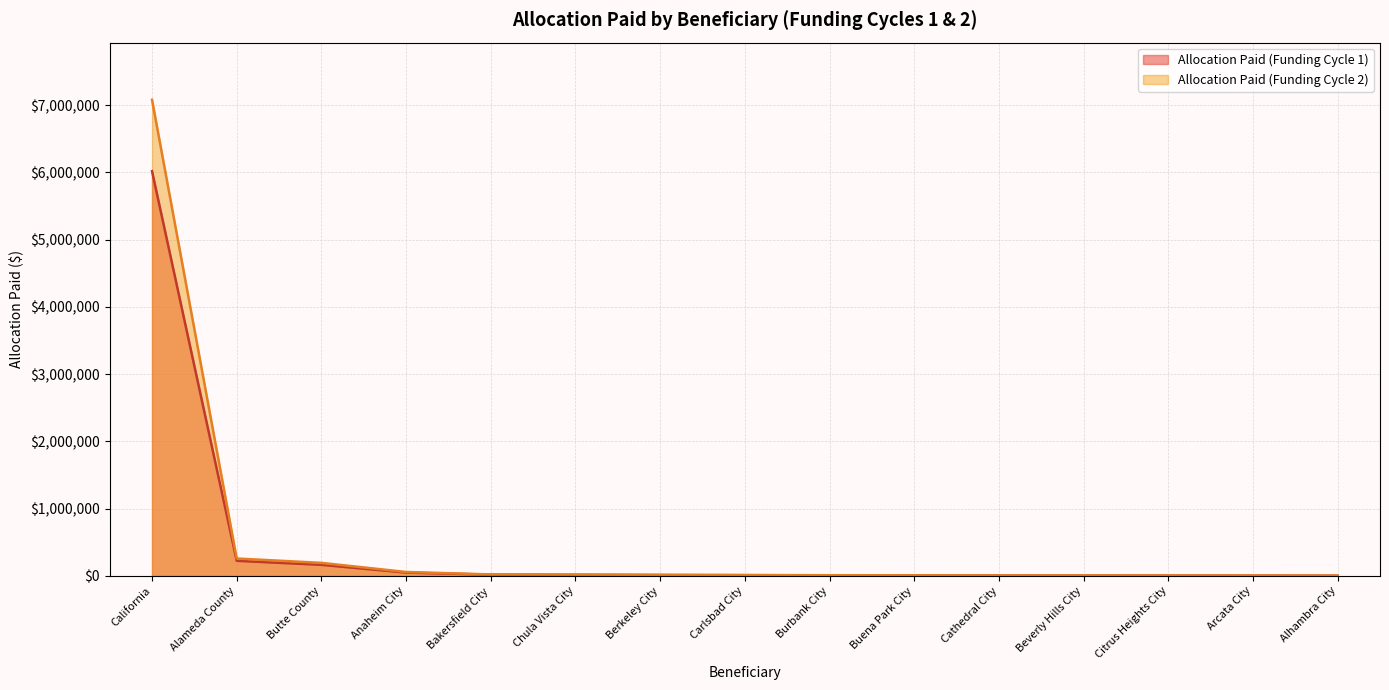

List the series in order of their overall mean, lowest first.

Allocation Paid (Funding Cycle 1), Allocation Paid (Funding Cycle 2)